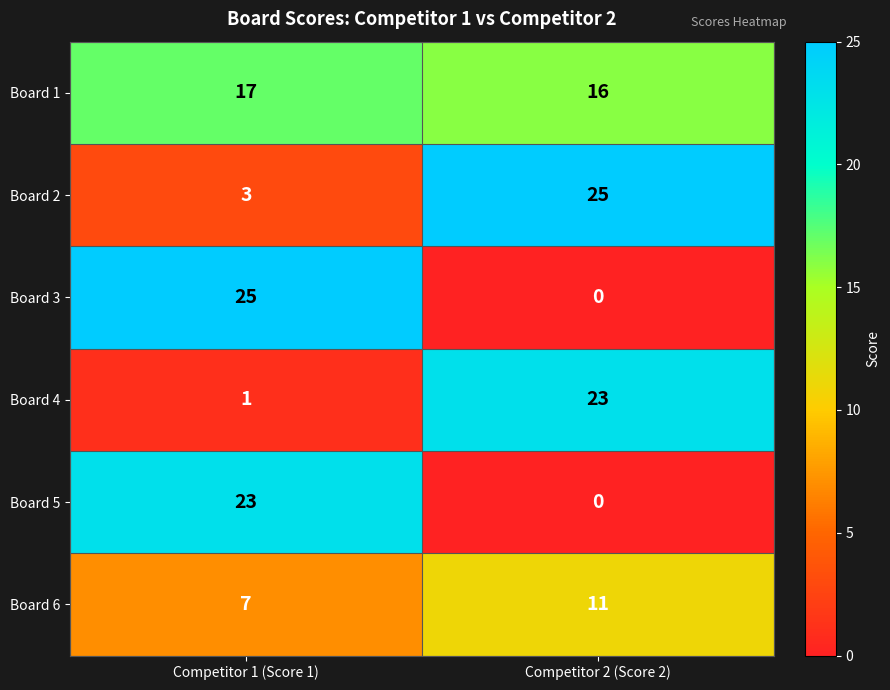

Reading left to right, what are all the values shown in this chart?

Board 1: 17	16
Board 2: 3	25
Board 3: 25	0
Board 4: 1	23
Board 5: 23	0
Board 6: 7	11